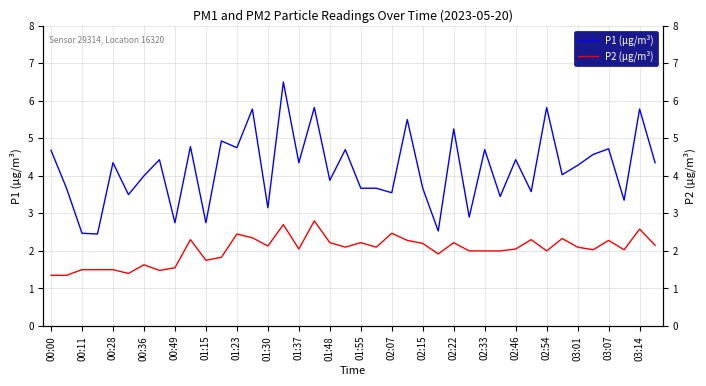

What is the smallest value displayed?

1.4